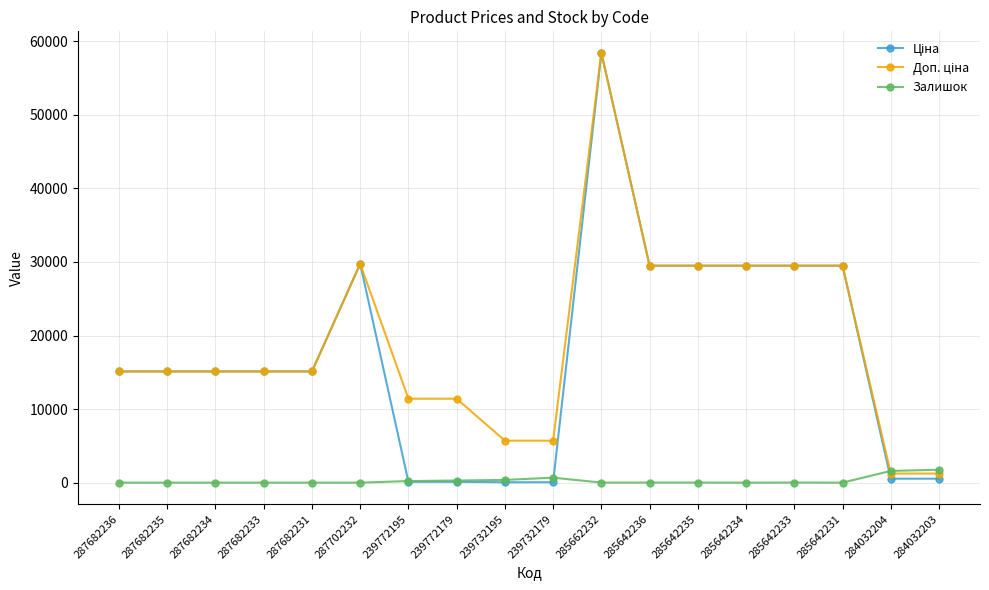

What is the total value across all series at 287682236?

30240.0